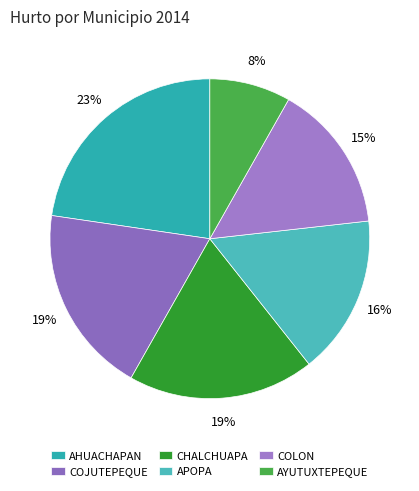

To the nearest percent, what is the average slice percentage?

17%